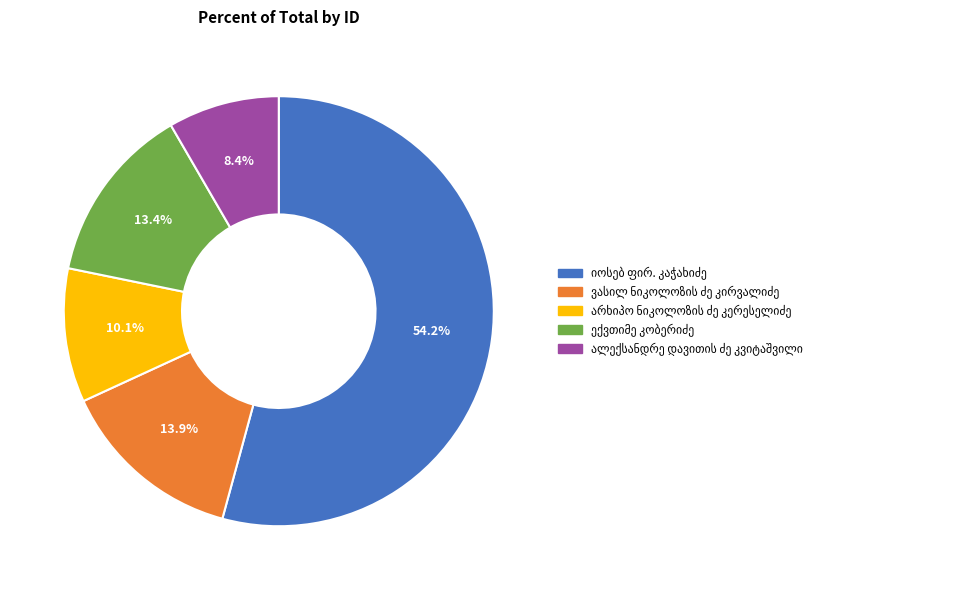

Is there a majority slice in this chart?

Yes